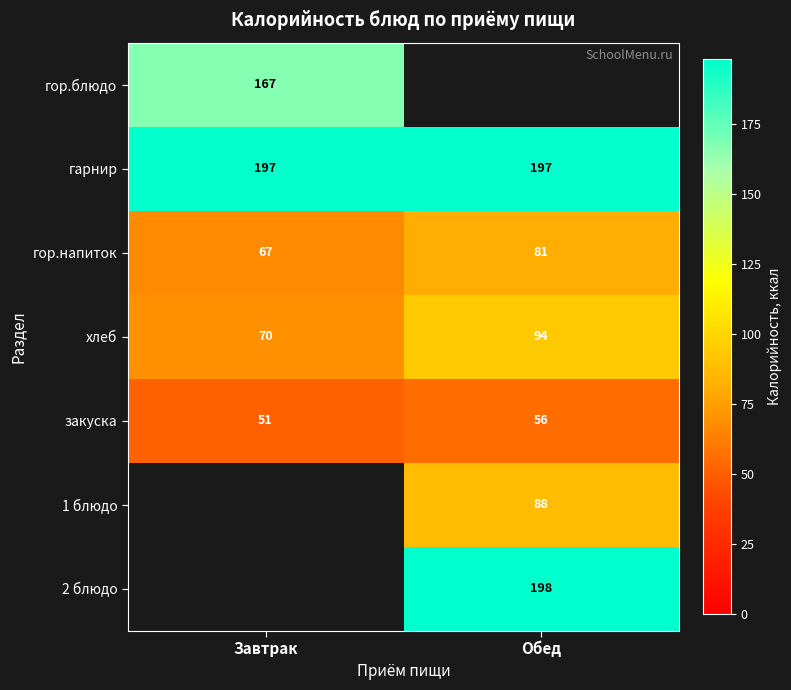

Is the value of гор.напиток at Завтрак greater than the value of гор.блюдо at Завтрак?

No